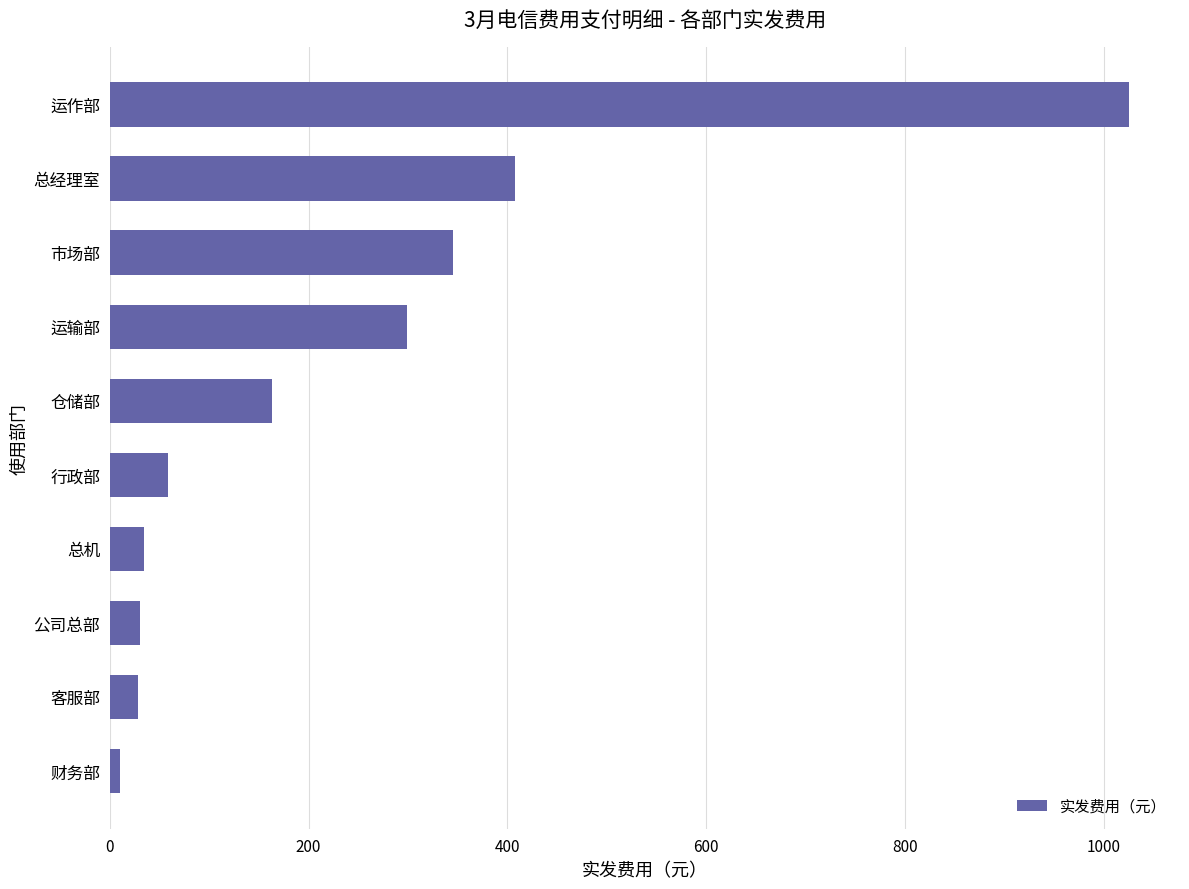

What is the sum of all values?

2402.5